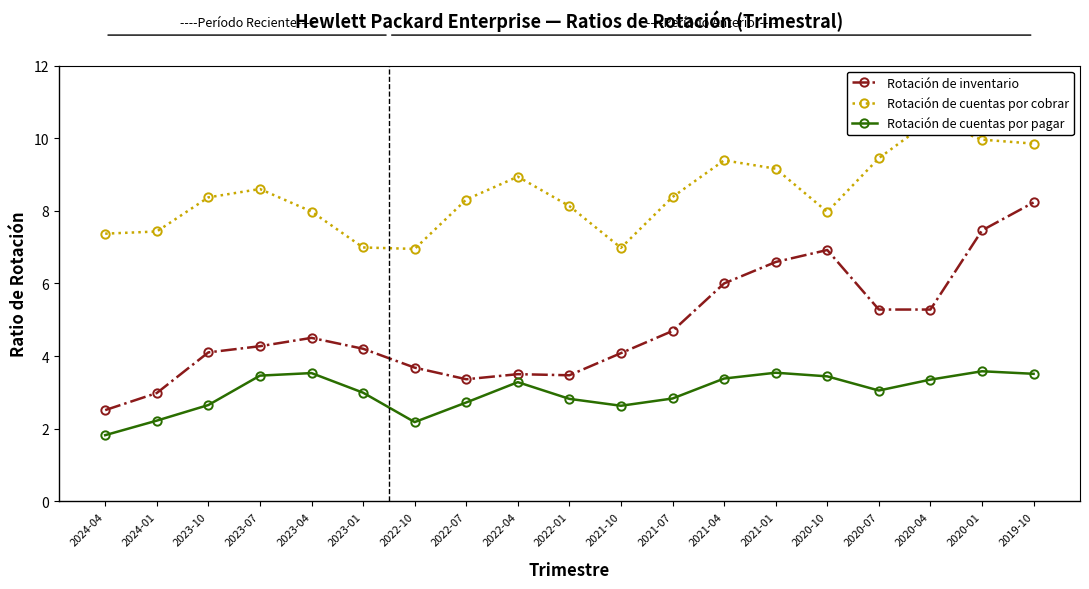

Rank the series at 2024-01 from lowest to highest value.

Rotación de cuentas por pagar, Rotación de inventario, Rotación de cuentas por cobrar